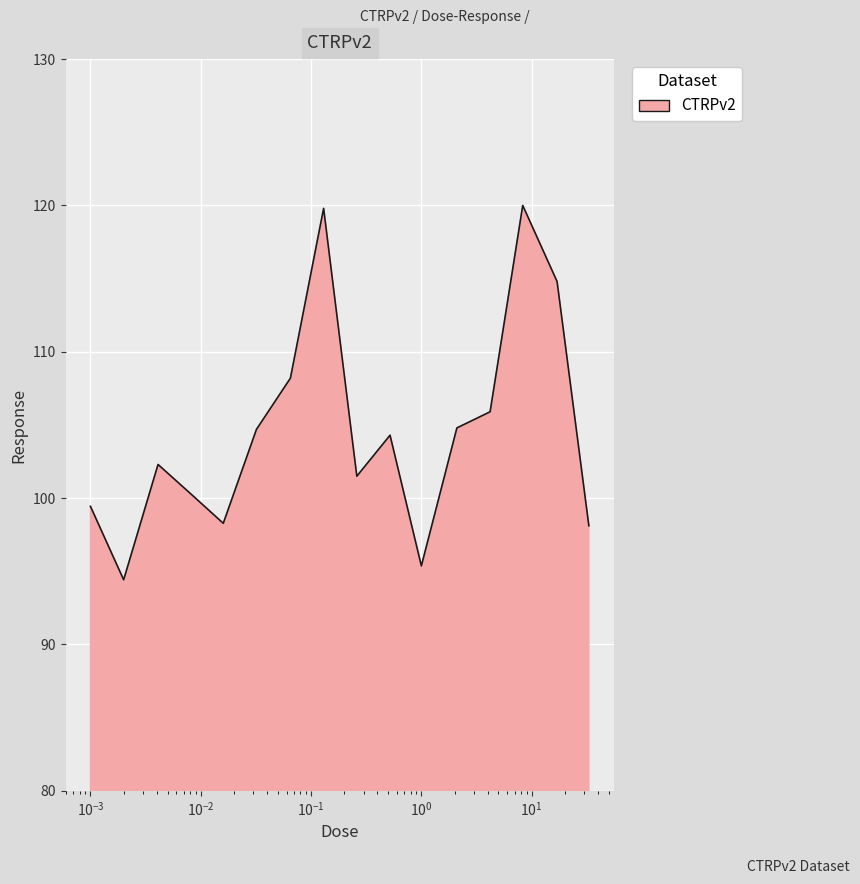

What is the difference between the maximum and minimum values?

25.6